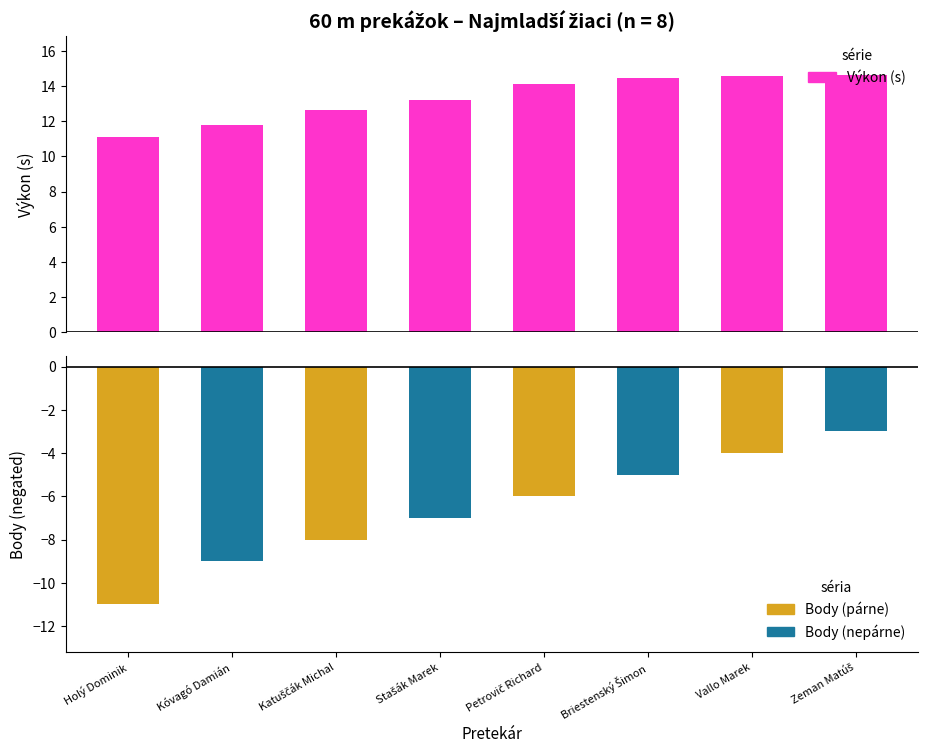

How many data points does each series have?

8